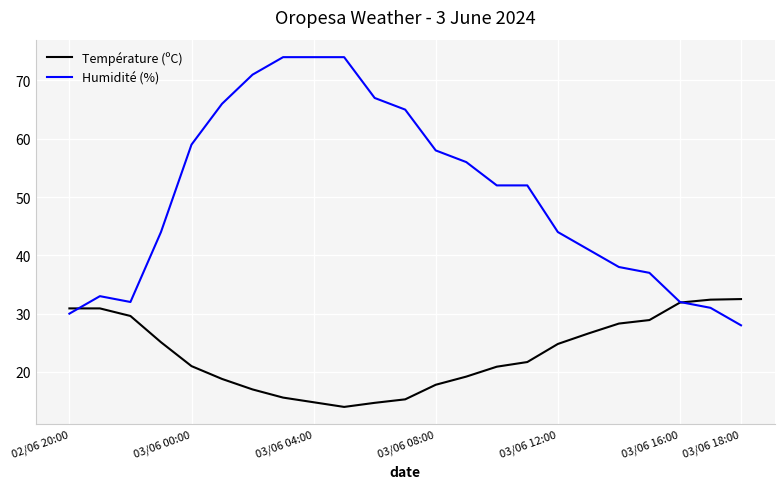

Does the chart display data point markers on the line(s)?

No